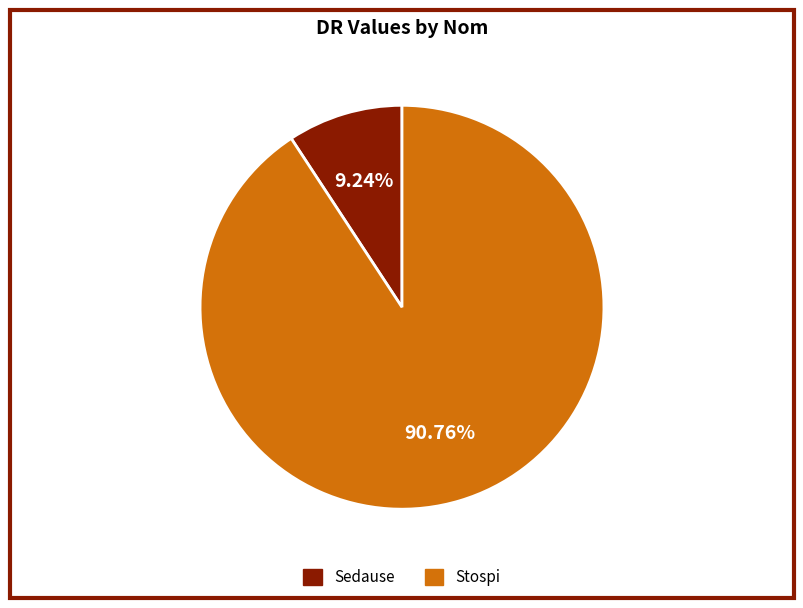

Which has a higher value, Sedause or Stospi?

Stospi